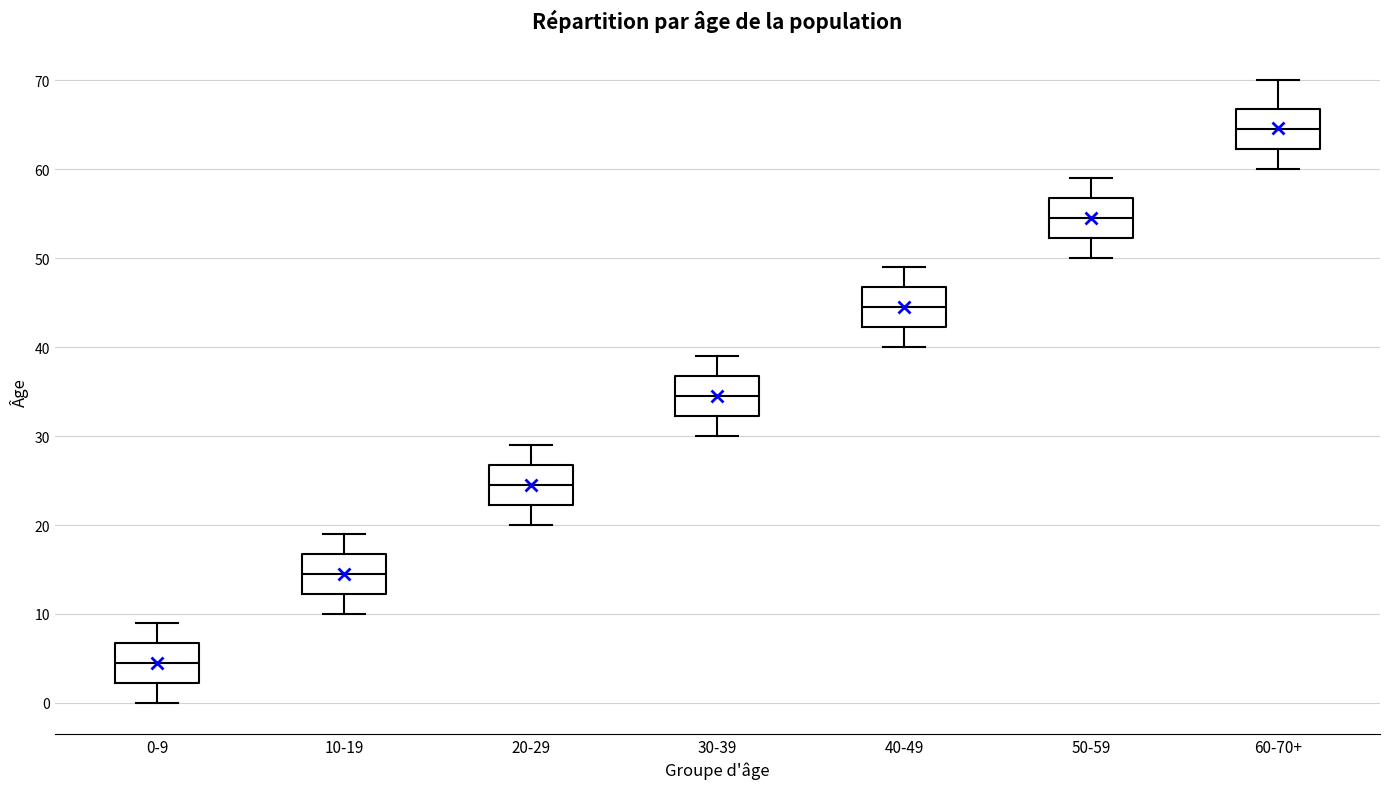

Reading left to right, transcribe this box plot: for each box, give where its median line is, the range the box spans, and where its two whiskers end, as read against the y-axis. The values are not printed on the chart, so give them approximately, as read against the axis.

0-9: median 5, box 2 to 7, whiskers 0 to 9
10-19: median 15, box 12 to 17, whiskers 10 to 19
20-29: median 25, box 22 to 27, whiskers 20 to 29
30-39: median 35, box 32 to 37, whiskers 30 to 39
40-49: median 45, box 42 to 47, whiskers 40 to 49
50-59: median 55, box 52 to 57, whiskers 50 to 59
60-70+: median 65, box 62 to 67, whiskers 60 to 70